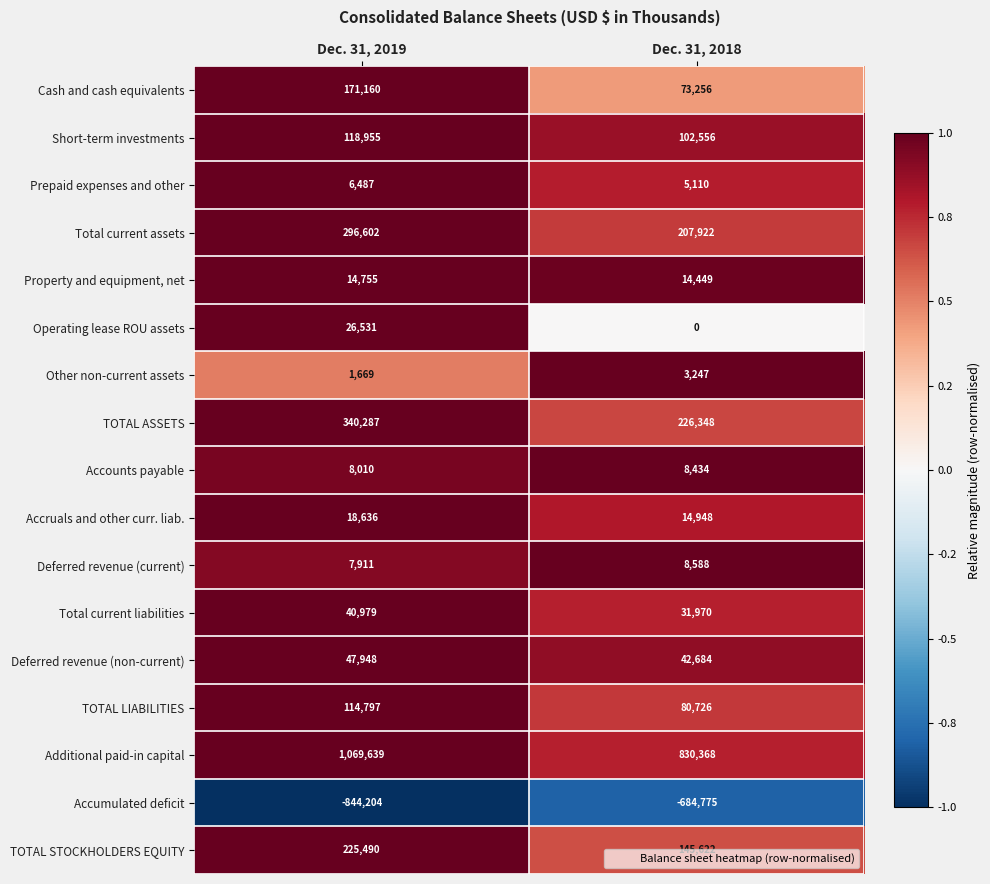

Which category has the lowest value across all series?

Dec. 31, 2019